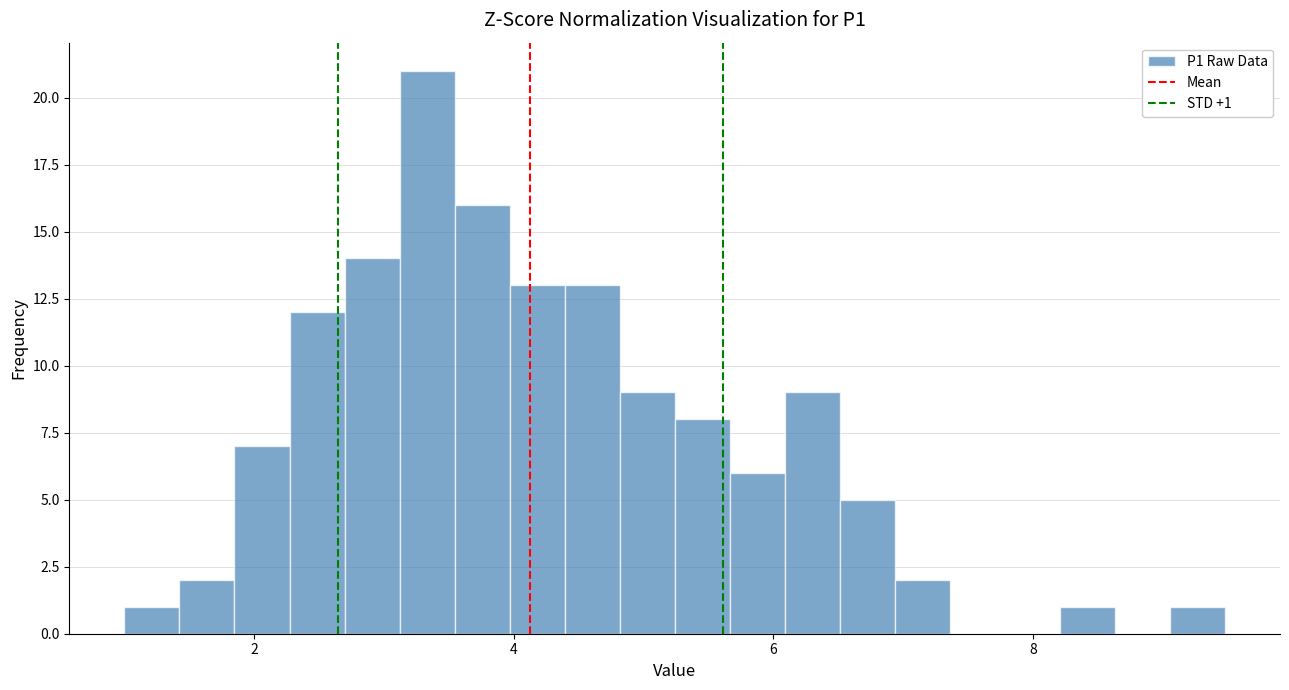

Read against the x-axis, roughly where is the centre of the tallest bar?

3.4